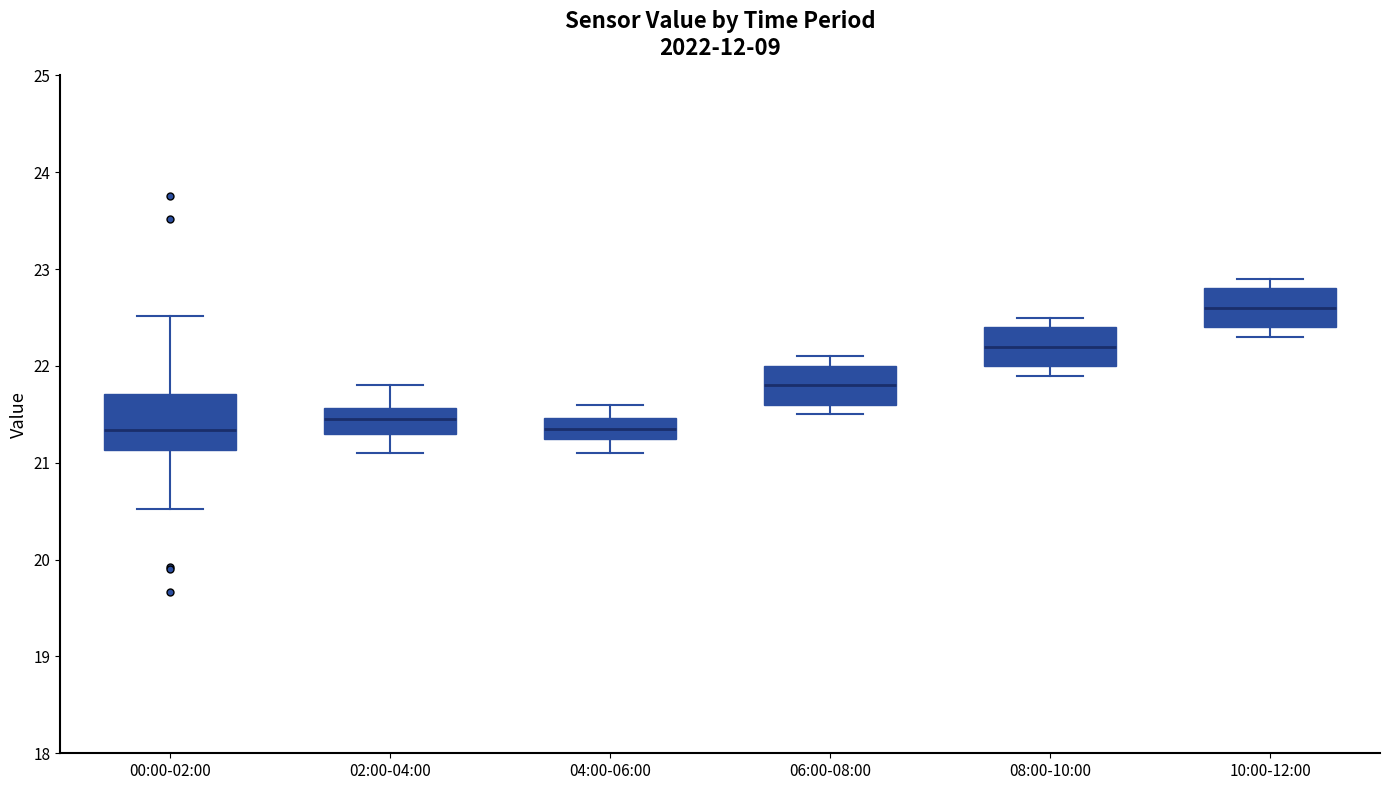

Reading left to right, transcribe this box plot: for each box, give where its median line is, the range the box spans, and where its two whiskers end, as read against the y-axis. The values are not printed on the chart, so give them approximately, as read against the axis.

00:00-02:00: median 21.3, box 21.1 to 21.7, whiskers 20.5 to 22.5
02:00-04:00: median 21.5, box 21.3 to 21.6, whiskers 21.1 to 21.8
04:00-06:00: median 21.4, box 21.3 to 21.5, whiskers 21.1 to 21.6
06:00-08:00: median 21.8, box 21.6 to 22.0, whiskers 21.5 to 22.1
08:00-10:00: median 22.2, box 22.0 to 22.4, whiskers 21.9 to 22.5
10:00-12:00: median 22.6, box 22.4 to 22.8, whiskers 22.3 to 22.9